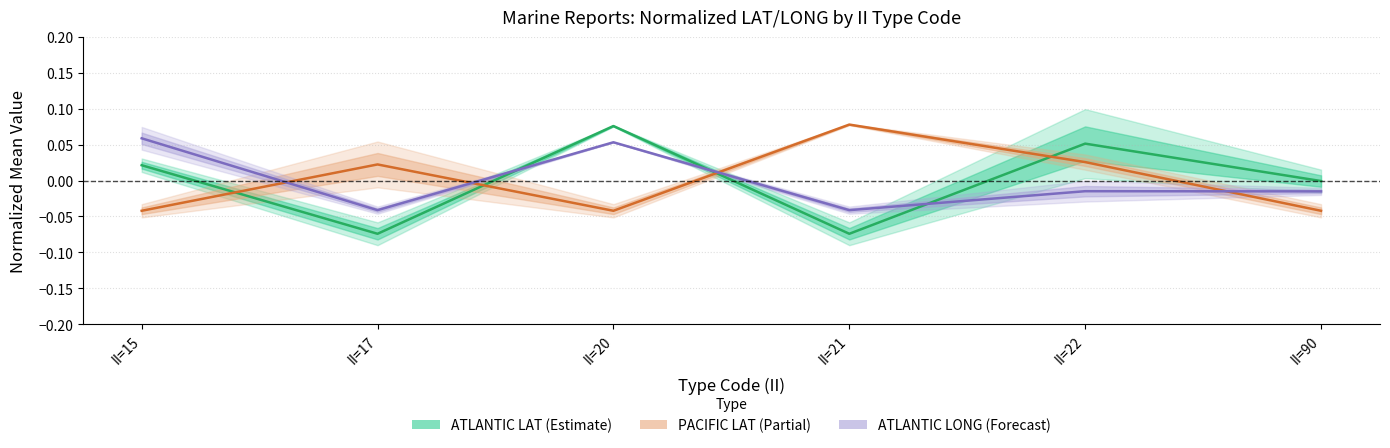

Count the number of categories in the chart.

6